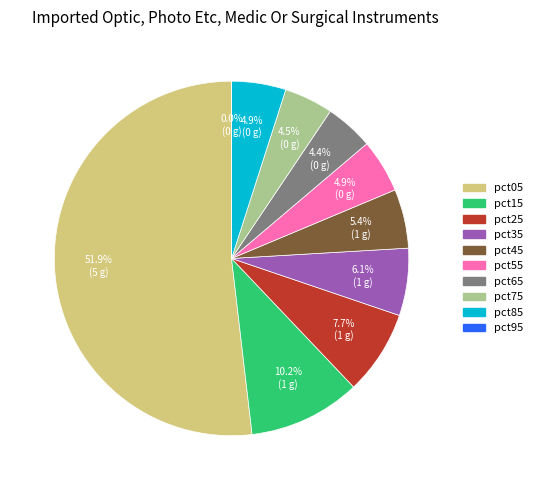

What is the total percentage of pct55 and pct65?

9.3%